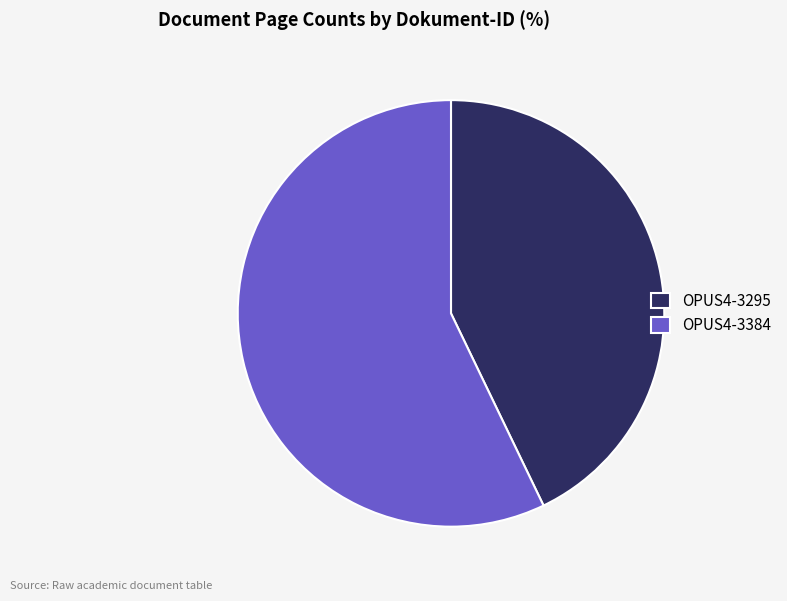

How many segments does this pie chart have?

2